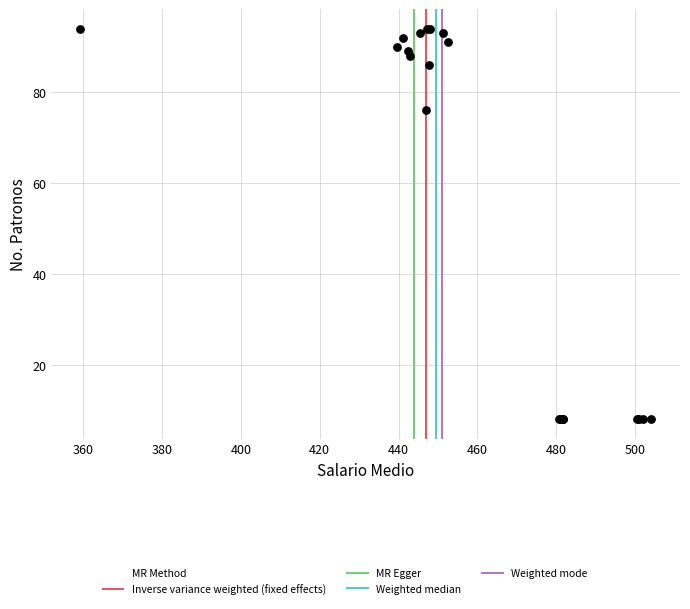

What Y value in the scatter plot is closest to 51?

76